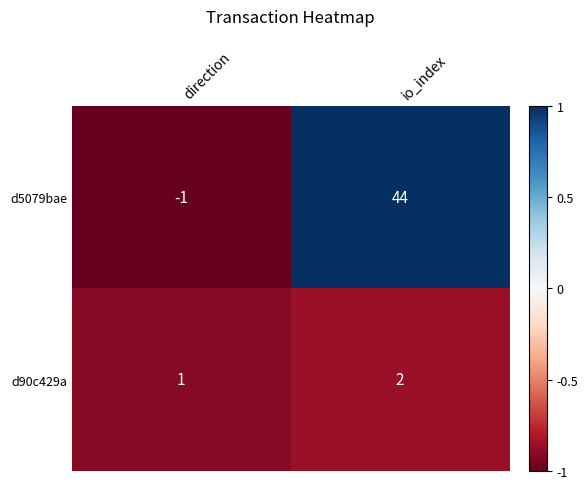

Reading left to right, transcribe all the data shown in this chart.

d5079bae: direction=-1	io_index=44
d90c429a: direction=1	io_index=2